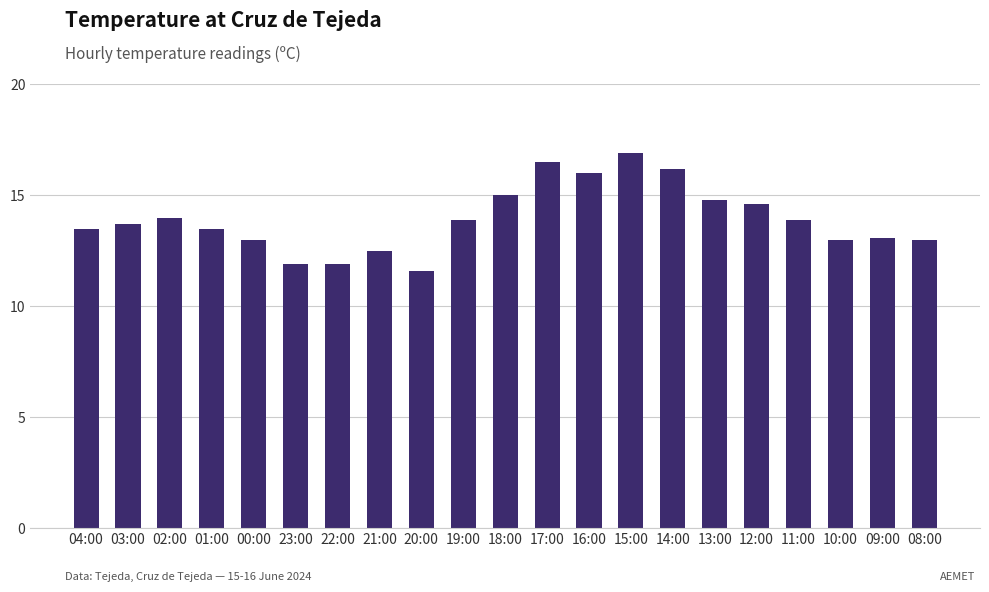

What is the value of the 17th bar from the left?

14.6